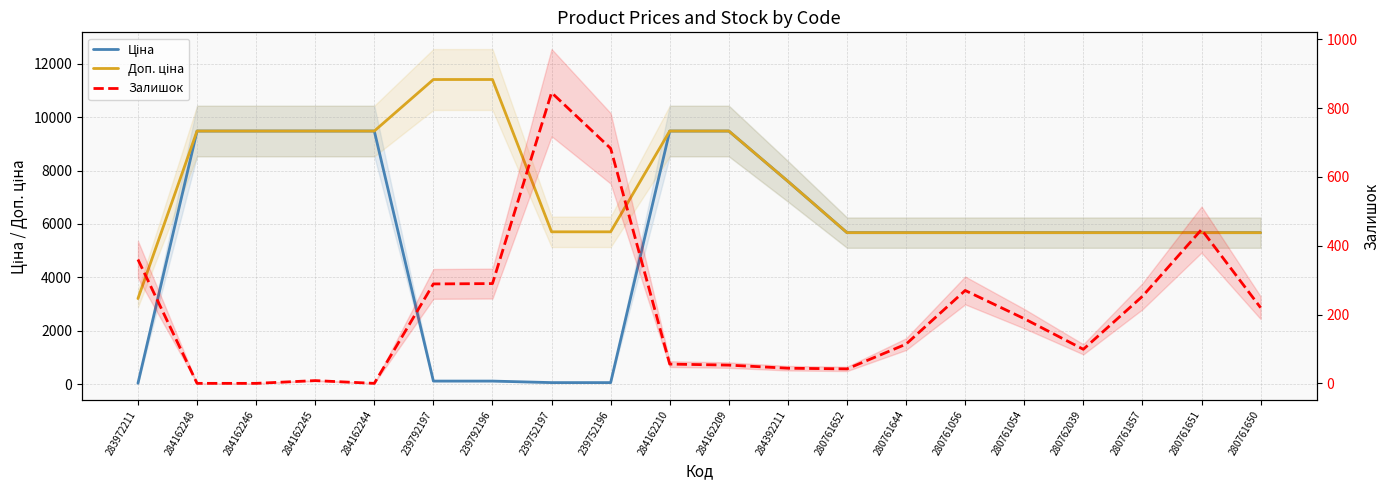

What are all the series names shown in the legend?

Ціна, Доп. ціна, Залишок